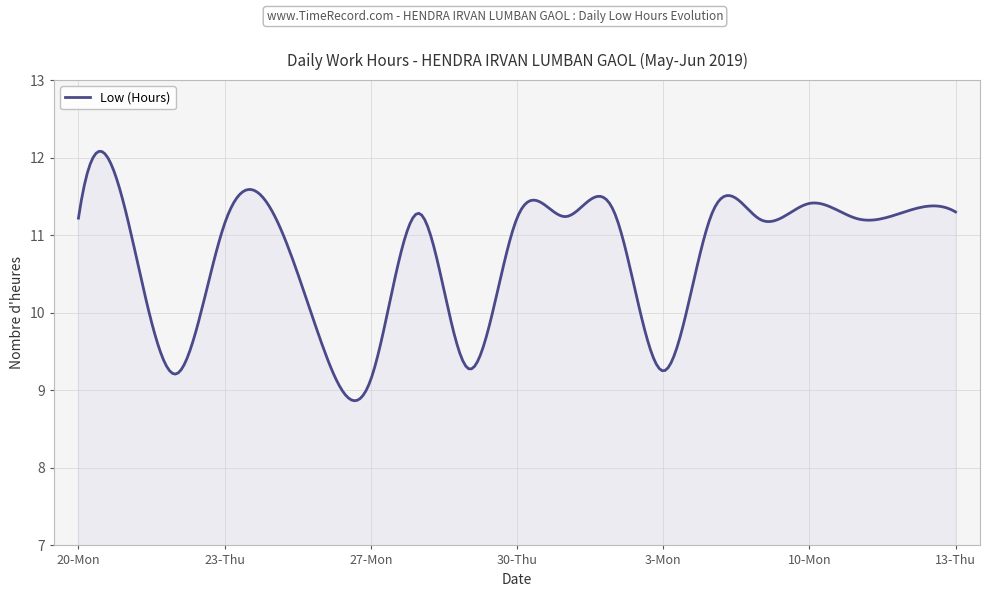

What is the difference between the maximum and minimum values?

3.2